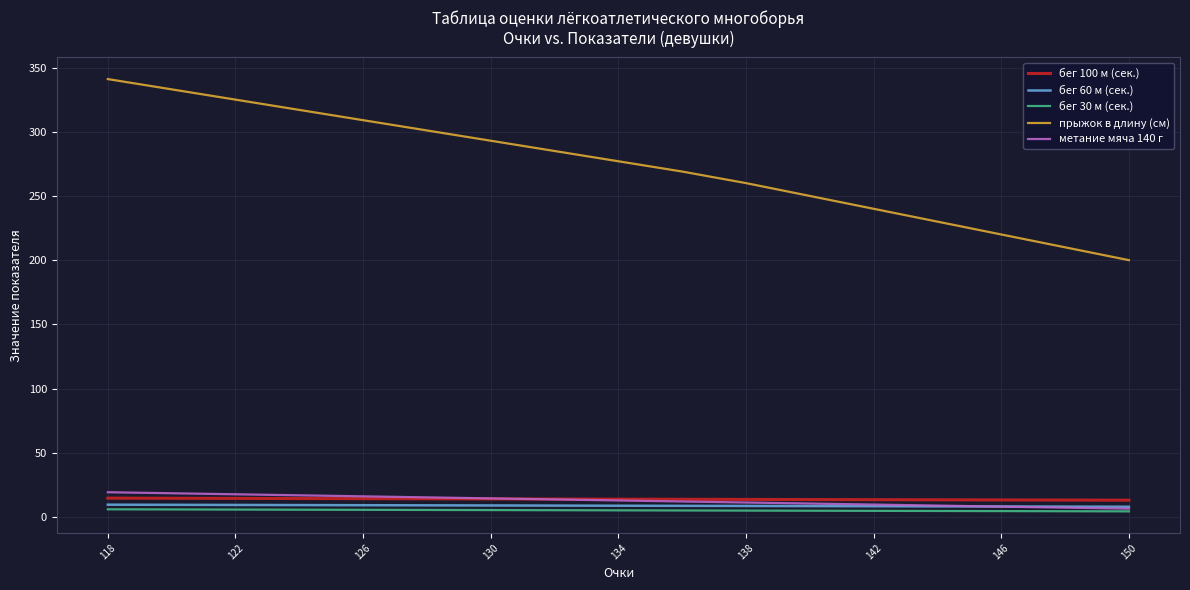

How many lines are shown in the chart?

5